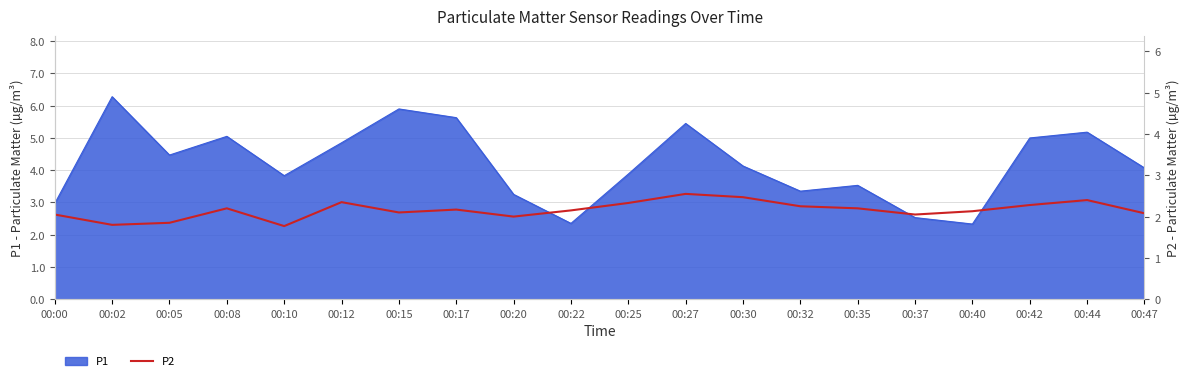

Which category has the highest value in the P1 series?

00:02